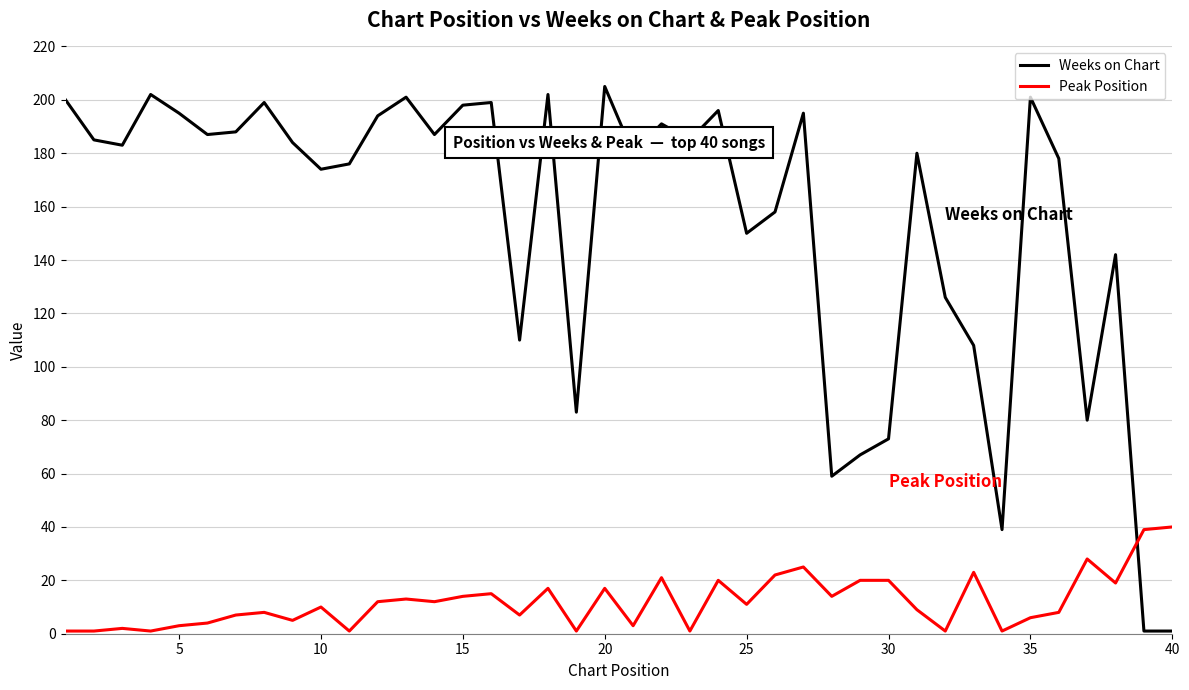

What is the sum of all Peak Position values?

482